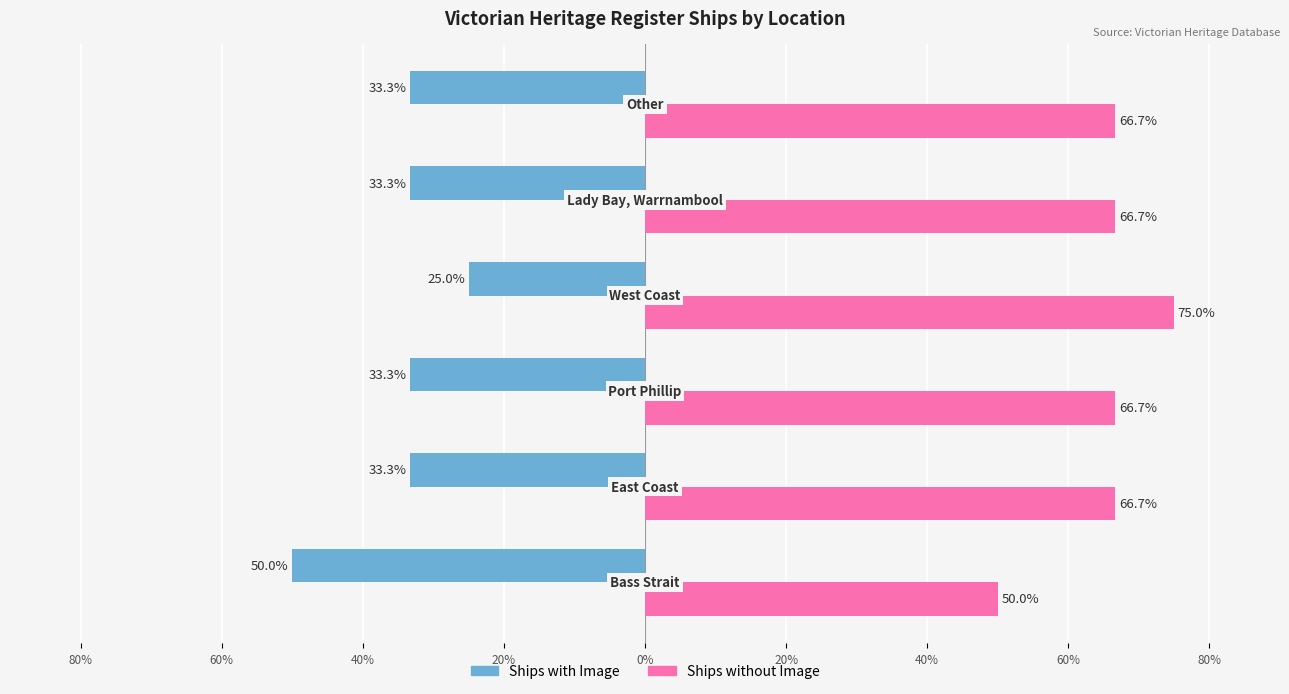

What are all the series names shown in the legend?

Ships with Image, Ships without Image